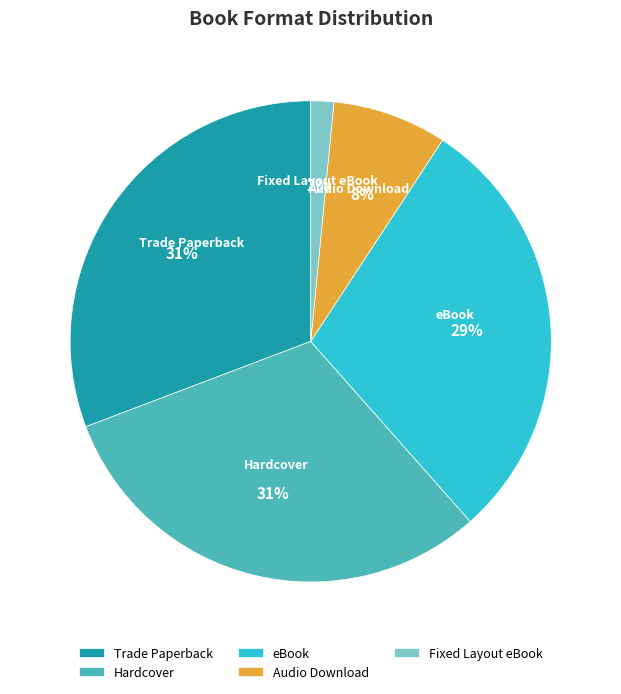

What is the smallest slice in the pie chart?

Fixed Layout eBook